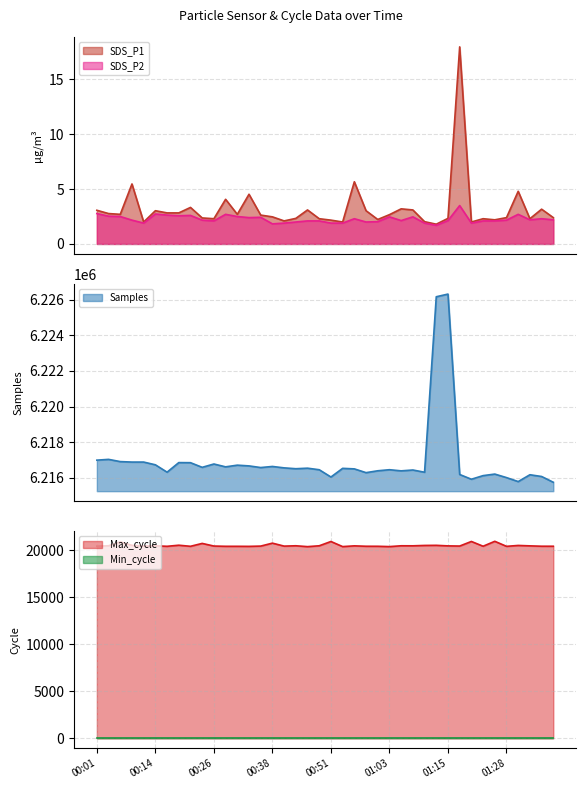

At which category is the sum across all series the highest?

01:15